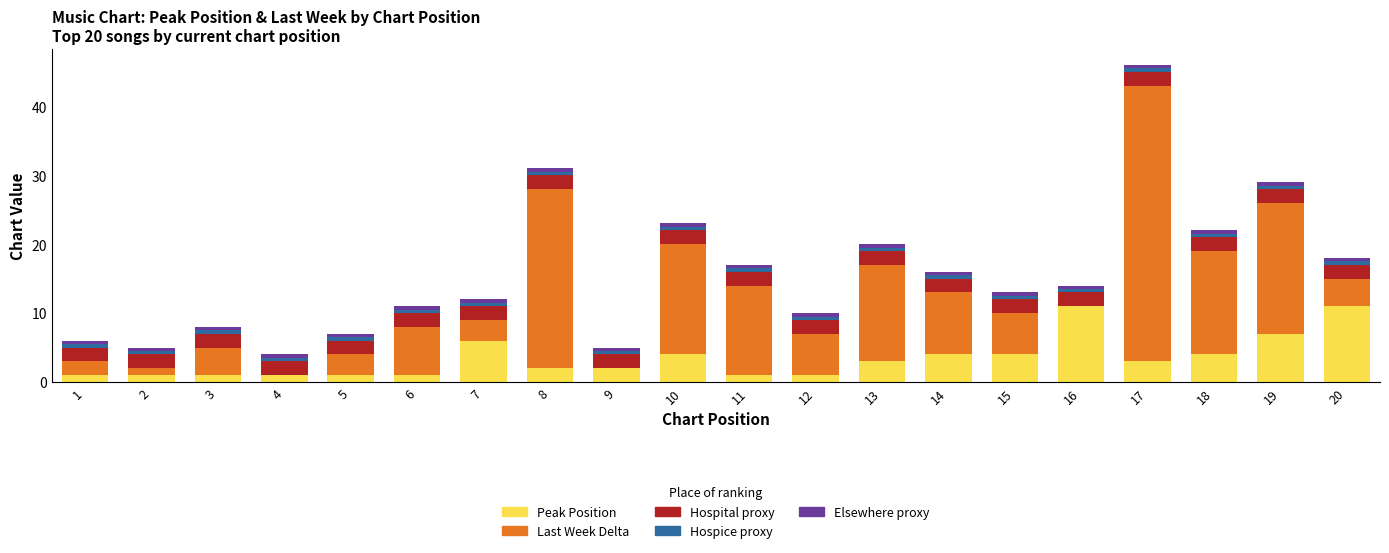

At which category is the sum across all series the highest?

17